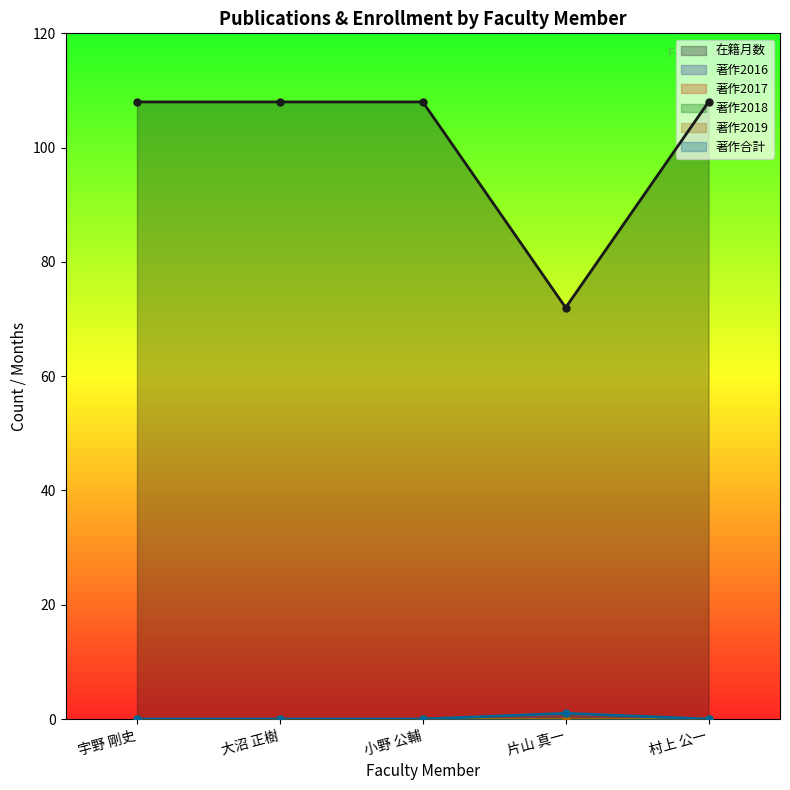

Where is the first local minimum for 在籍月数?

片山 真一